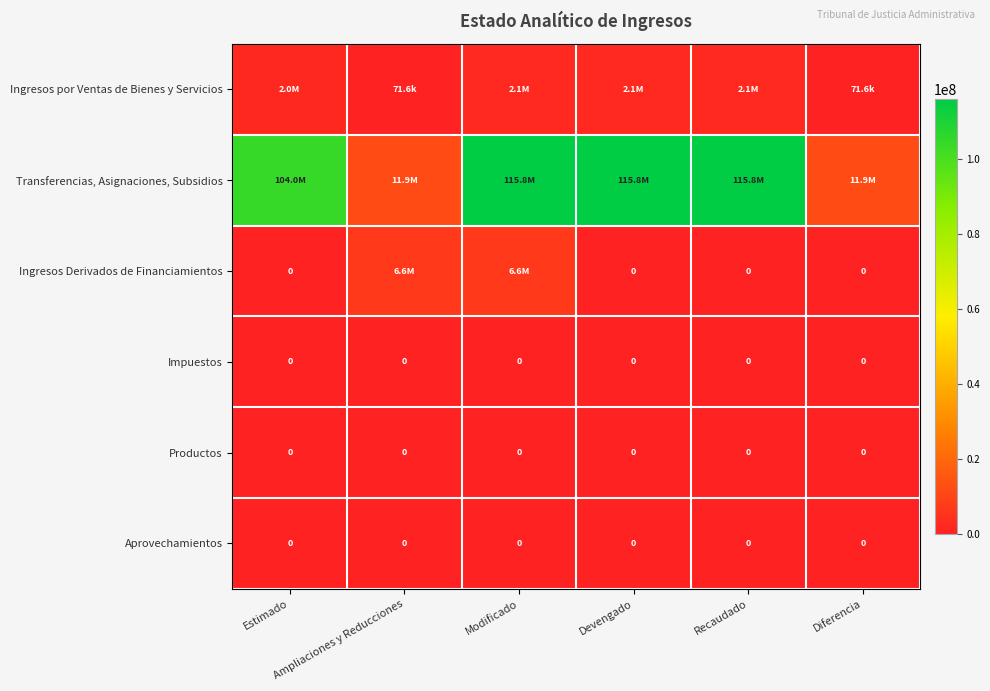

Which category has the lowest value in the Ingresos Derivados de Financiamientos series?

Estimado